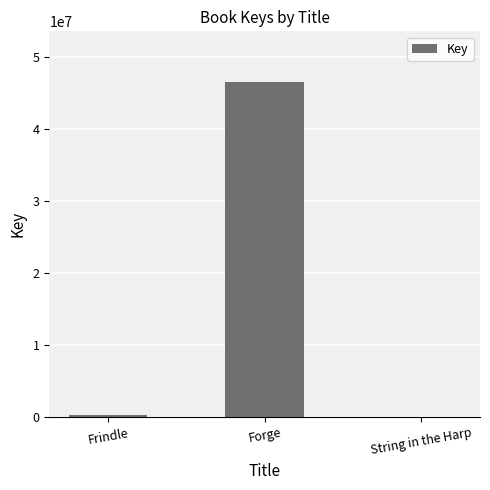

At which category does the chart reach its peak across all series?

Forge